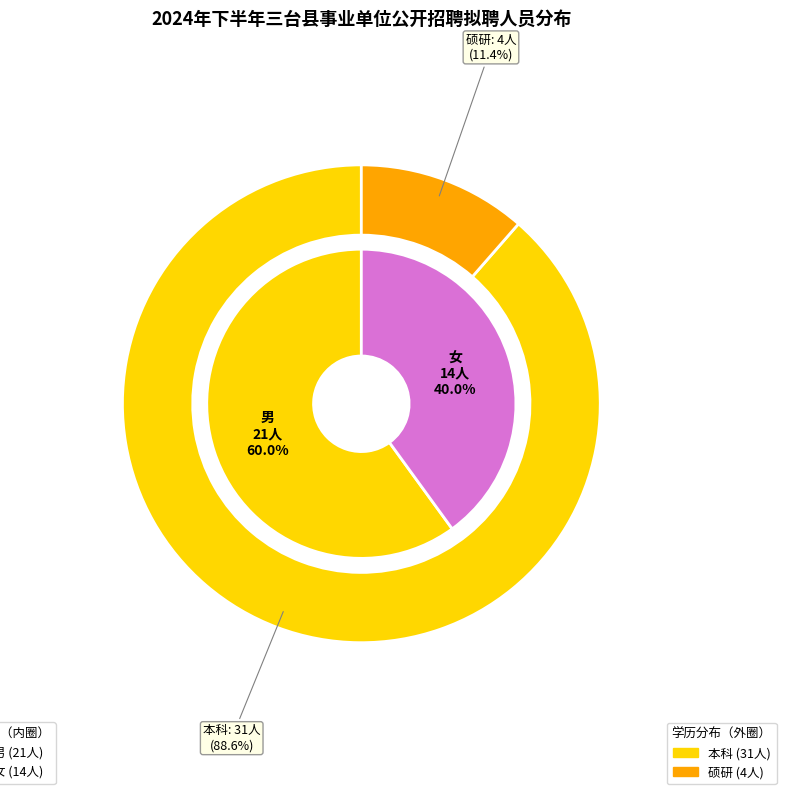

What is the total percentage of 男 and 女?

100.0%